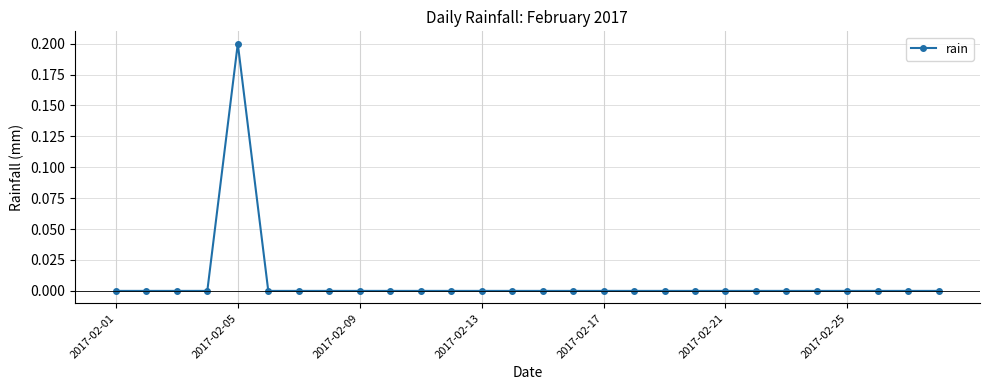

True or false: there are more than 0 points higher than both neighbors.

True